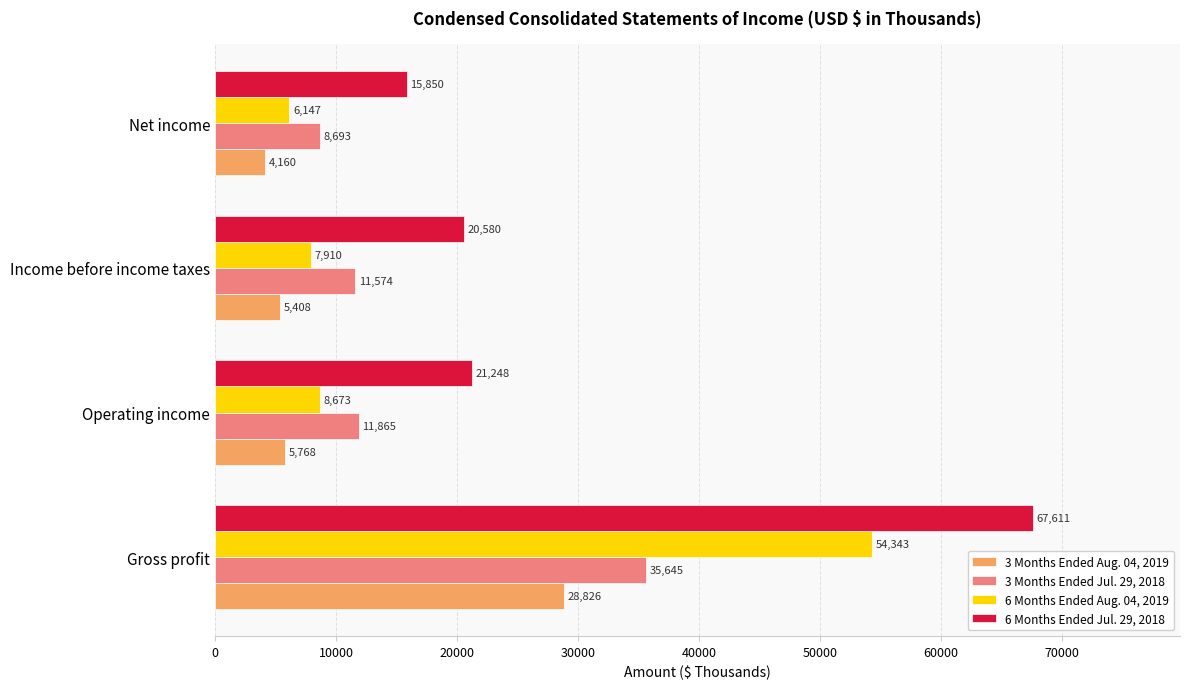

How many data points in 6 Months Ended Jul. 29, 2018 are less than 21248?

2